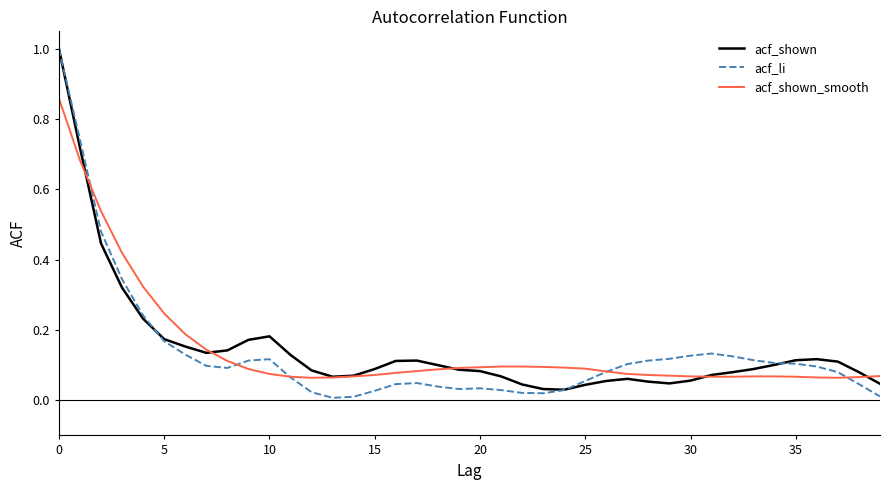

Which series has the widest spread of values?

acf_li